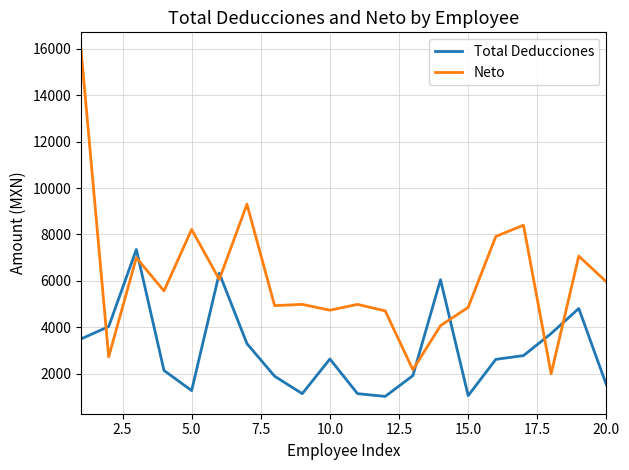

True or false: Neto and Total Deducciones cross at least once.

True